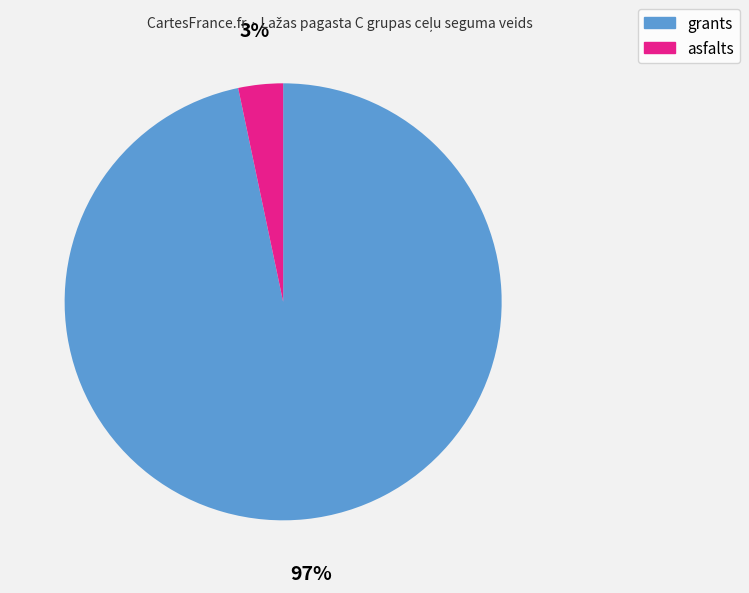

To the nearest percent, what is the average slice percentage?

50%